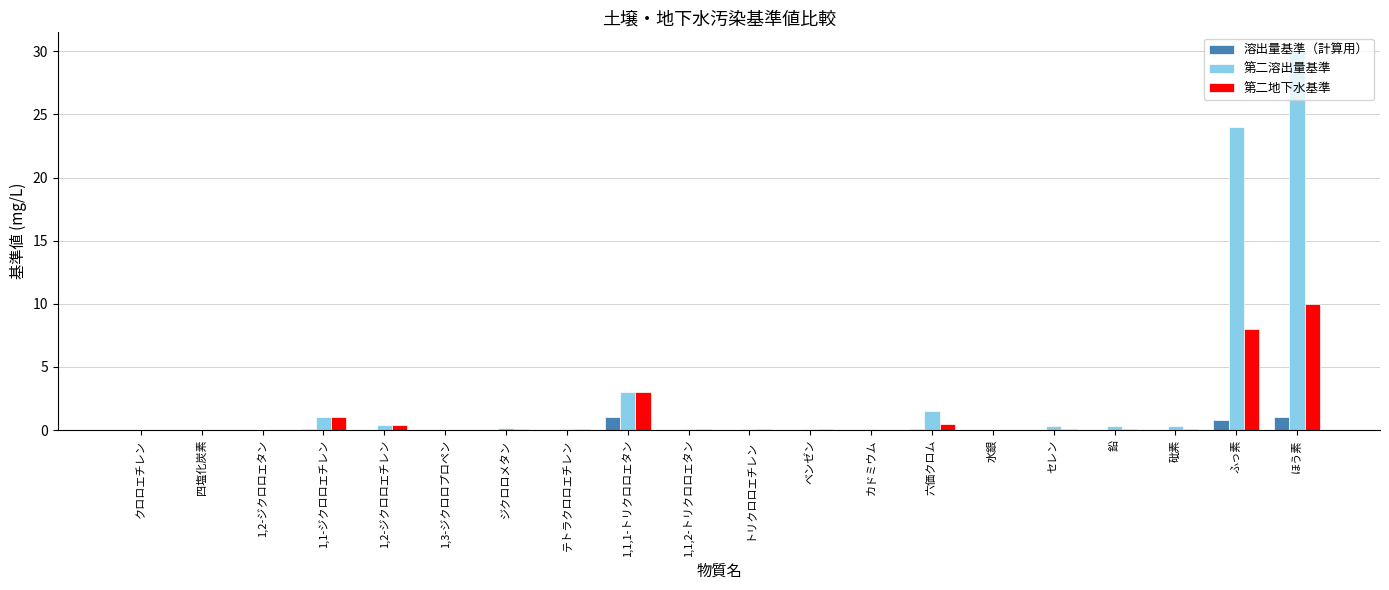

True or false: 溶出量基準（計算用） has a value of 0.0 at カドミウム.

True